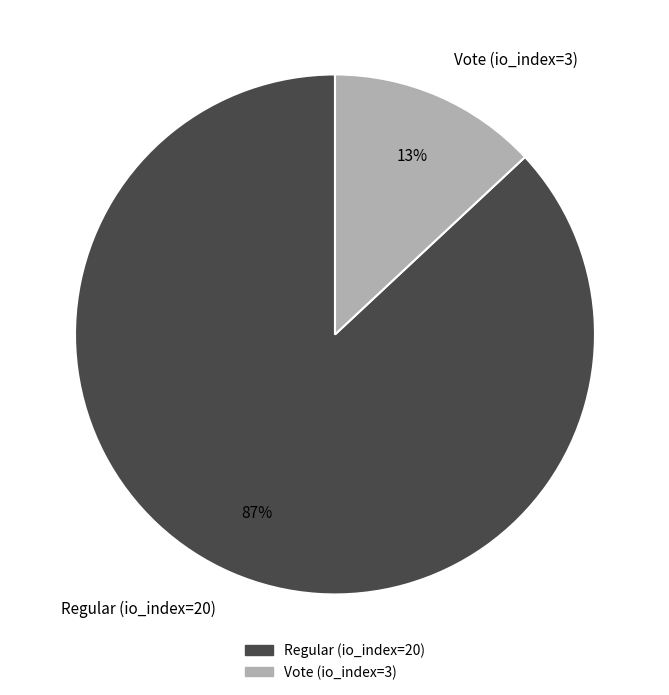

Which has a higher value, Vote (io_index=3) or Regular (io_index=20)?

Regular (io_index=20)